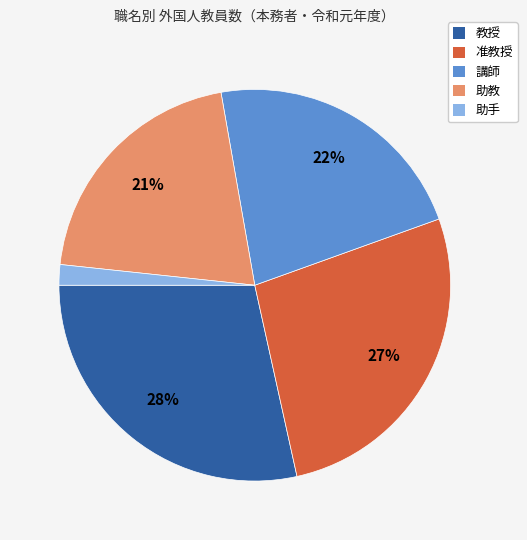

To the nearest percent, what is the average slice percentage?

20%